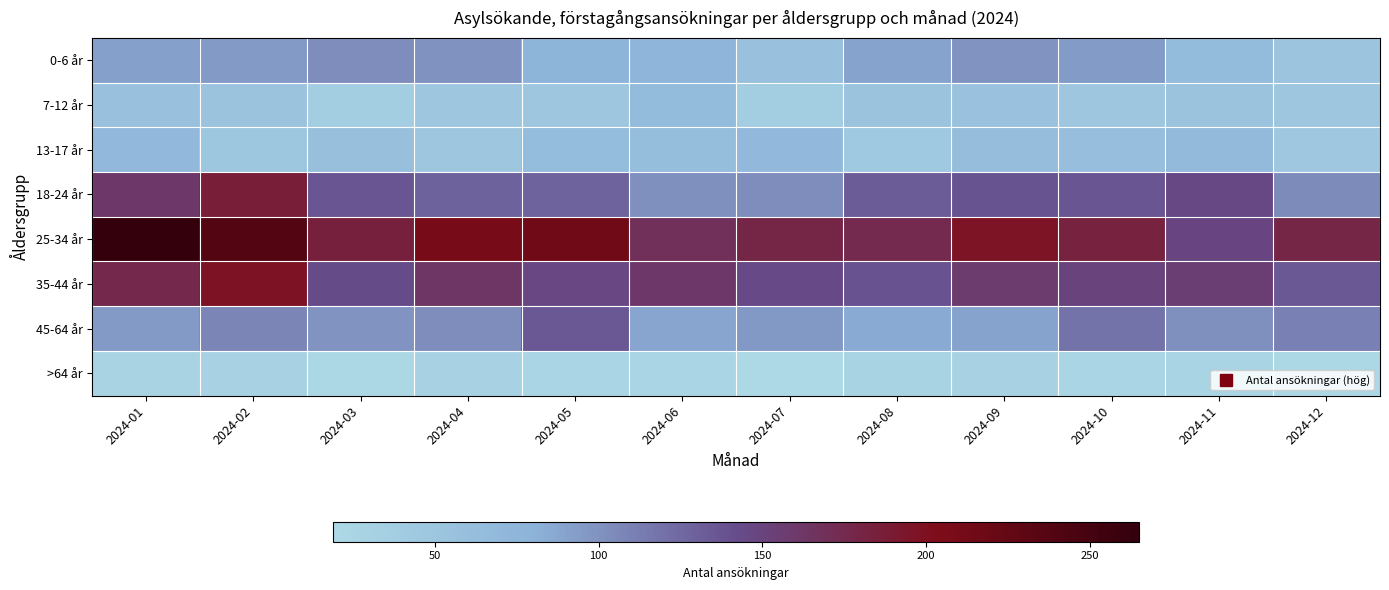

Reading left to right, transcribe all the data shown in this chart.

0-6 år: 2024-01=92	2024-02=95	2024-03=103	2024-04=100	2024-05=78	2024-06=74	2024-07=57	2024-08=90	2024-09=99	2024-10=94	2024-11=67	2024-12=51
7-12 år: 2024-01=57	2024-02=53	2024-03=38	2024-04=46	2024-05=47	2024-06=67	2024-07=38	2024-08=53	2024-09=55	2024-10=47	2024-11=53	2024-12=47
13-17 år: 2024-01=69	2024-02=49	2024-03=59	2024-04=47	2024-05=65	2024-06=64	2024-07=69	2024-08=44	2024-09=63	2024-10=60	2024-11=68	2024-12=45
18-24 år: 2024-01=161	2024-02=187	2024-03=137	2024-04=129	2024-05=128	2024-06=101	2024-07=103	2024-08=133	2024-09=138	2024-10=137	2024-11=146	2024-12=104
25-34 år: 2024-01=265	2024-02=238	2024-03=184	2024-04=209	2024-05=215	2024-06=168	2024-07=179	2024-08=175	2024-09=196	2024-10=183	2024-11=148	2024-12=179
35-44 år: 2024-01=176	2024-02=197	2024-03=143	2024-04=163	2024-05=147	2024-06=161	2024-07=144	2024-08=139	2024-09=158	2024-10=150	2024-11=155	2024-12=135
45-64 år: 2024-01=95	2024-02=108	2024-03=99	2024-04=103	2024-05=135	2024-06=89	2024-07=96	2024-08=85	2024-09=90	2024-10=118	2024-11=101	2024-12=111
>64 år: 2024-01=27	2024-02=29	2024-03=20	2024-04=29	2024-05=24	2024-06=25	2024-07=19	2024-08=28	2024-09=29	2024-10=24	2024-11=26	2024-12=21